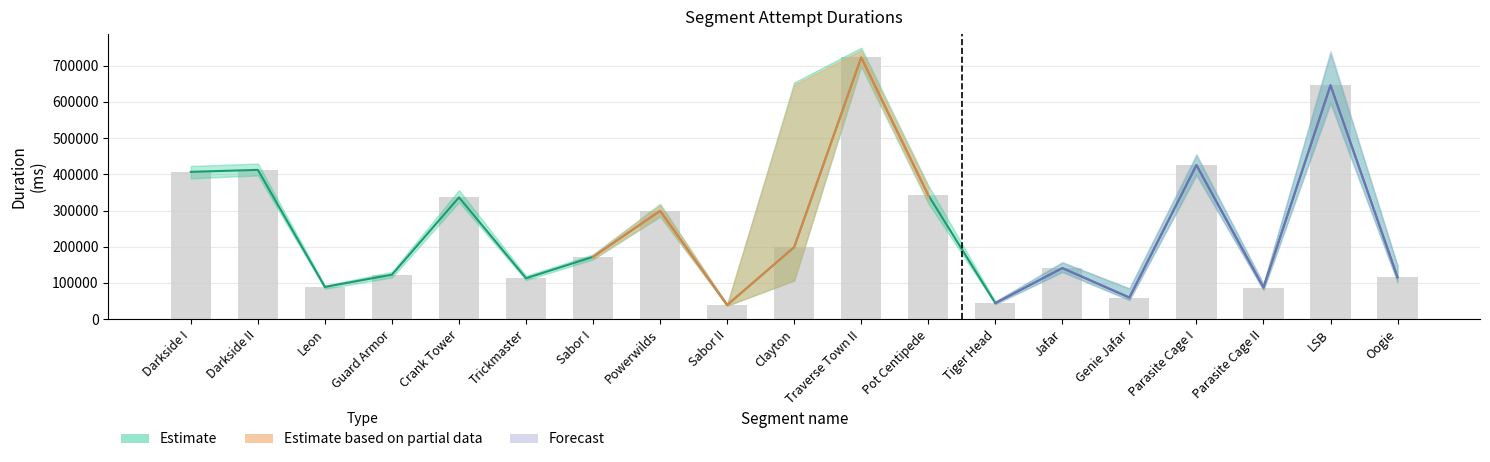

Is it true that Attempt #3 equals 406762 at Darkside I?

True